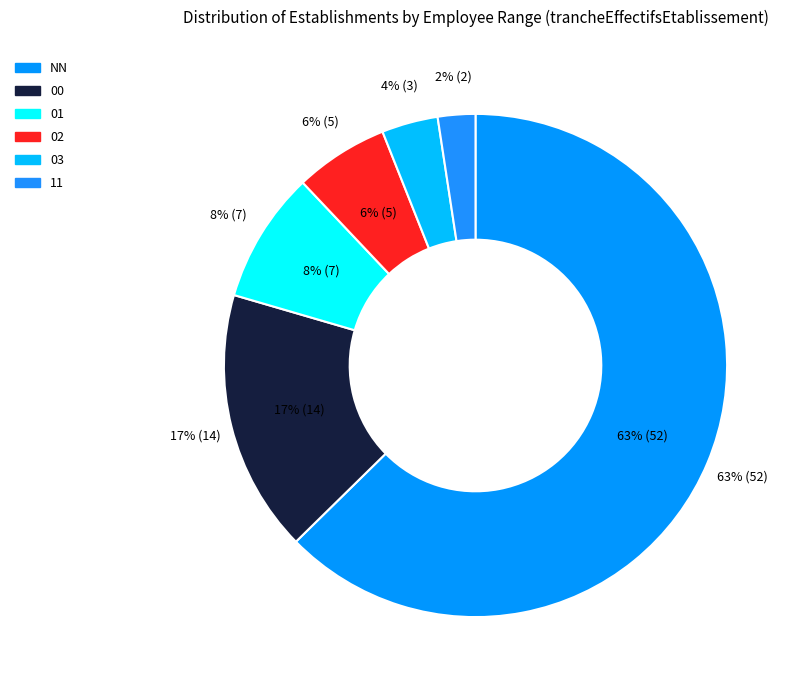

Is there any slice that represents more than half of the pie?

Yes